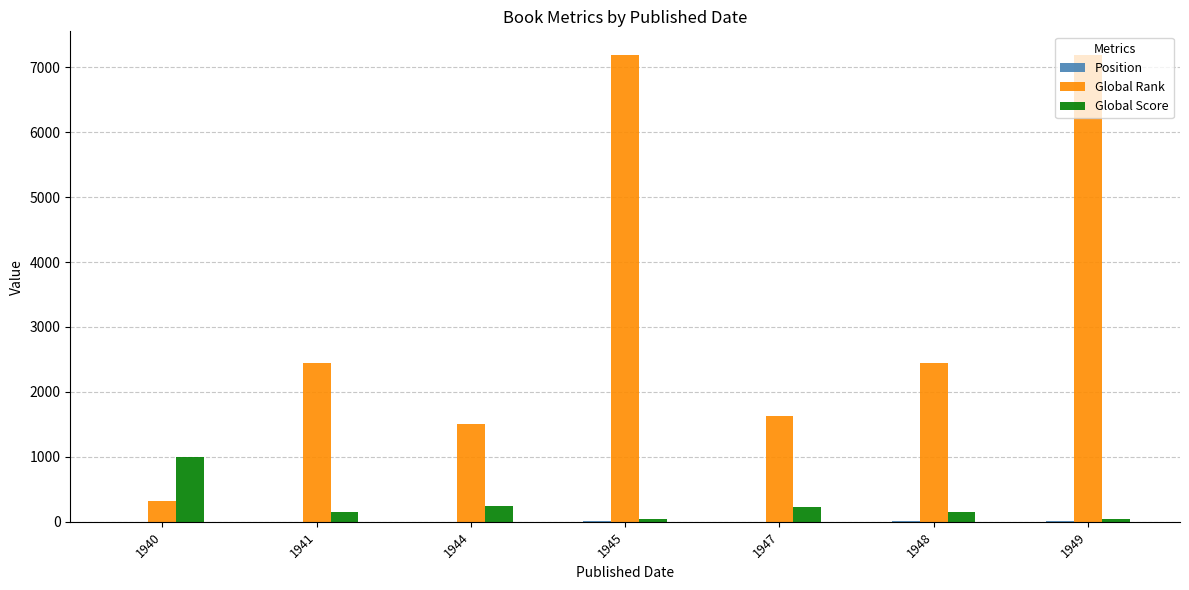

What is the spread (max minus min) of values at 1948?

2446